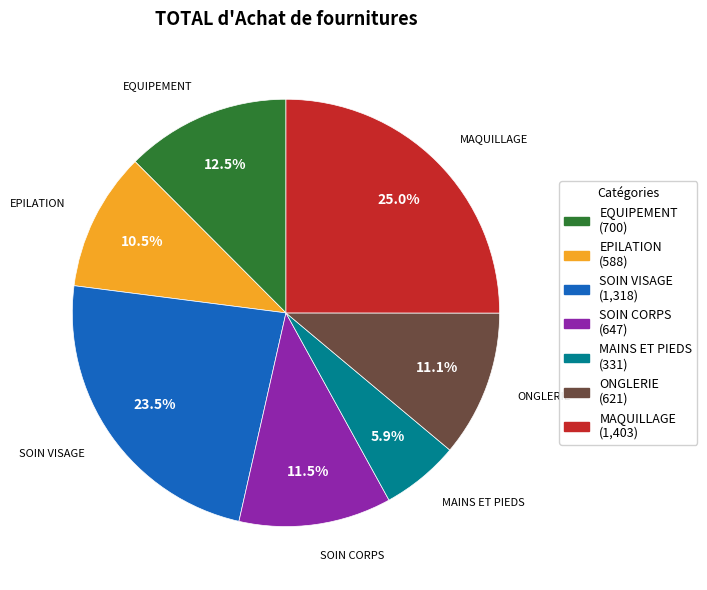

Between EPILATION and ONGLERIE, which is larger?

ONGLERIE